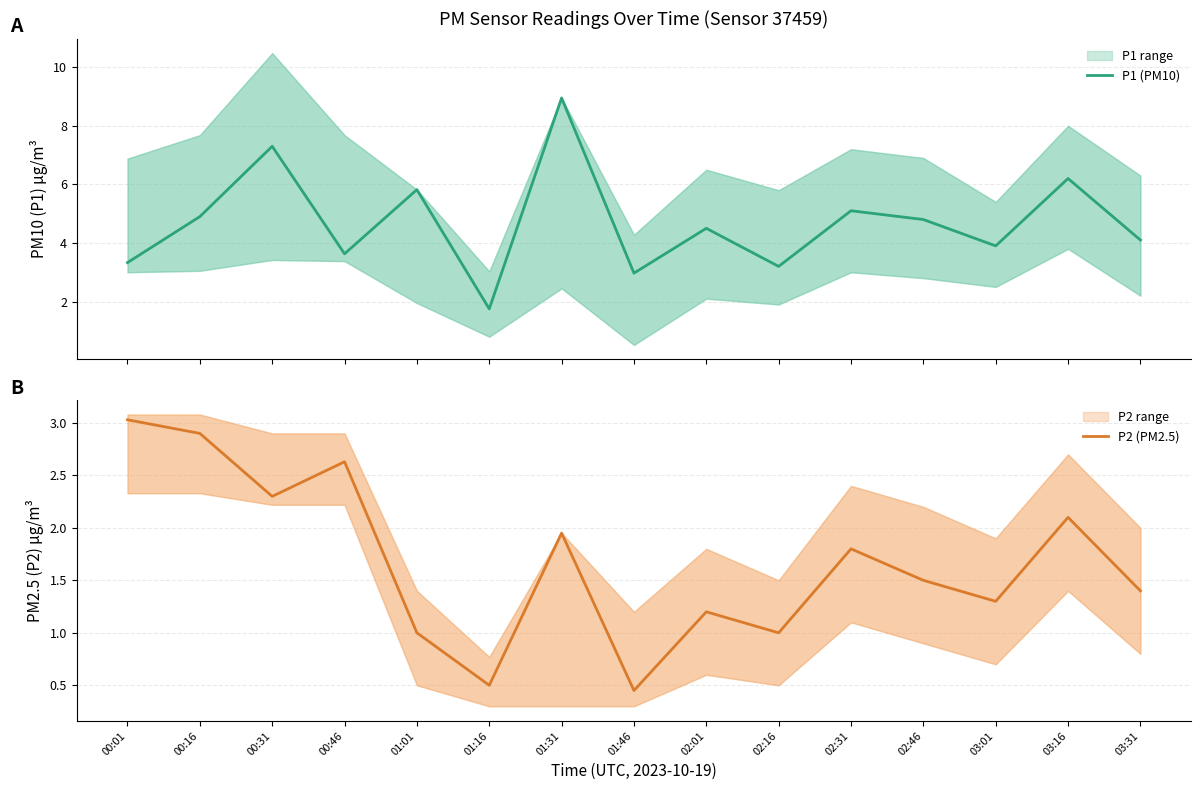

Reading right to left, extract all data points from this chart.

P1 (PM10): 4.1	6.2	3.9	4.8	5.1	3.2	4.5	3.0	8.9	1.8	5.8	3.6	7.3	4.9	3.3
P2 (PM2.5): 1.4	2.1	1.3	1.5	1.8	1.0	1.2	0.5	1.9	0.5	1.0	2.6	2.3	2.9	3.0